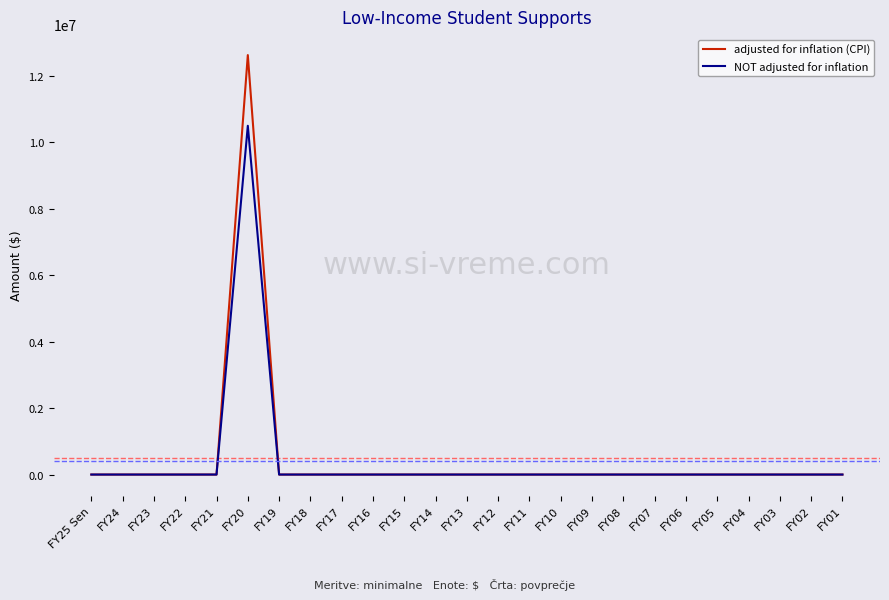

True or false: adjusted for inflation (CPI) has a value of 0 at FY12.

True